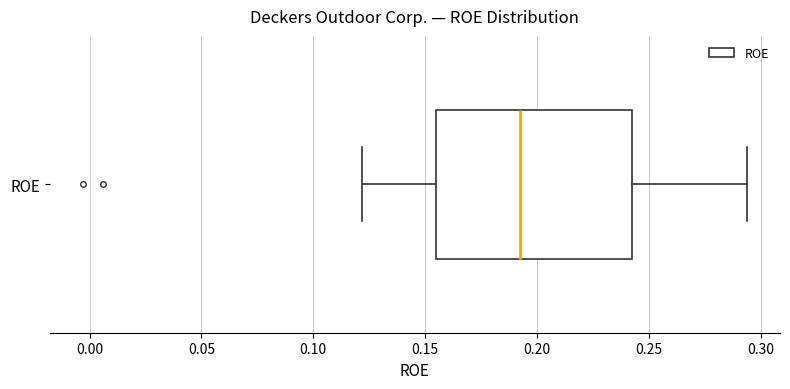

Where is the right edge of the box for ROE on the x-axis? The values are not printed on the chart, so give them approximately, as read against the axis.

0.240